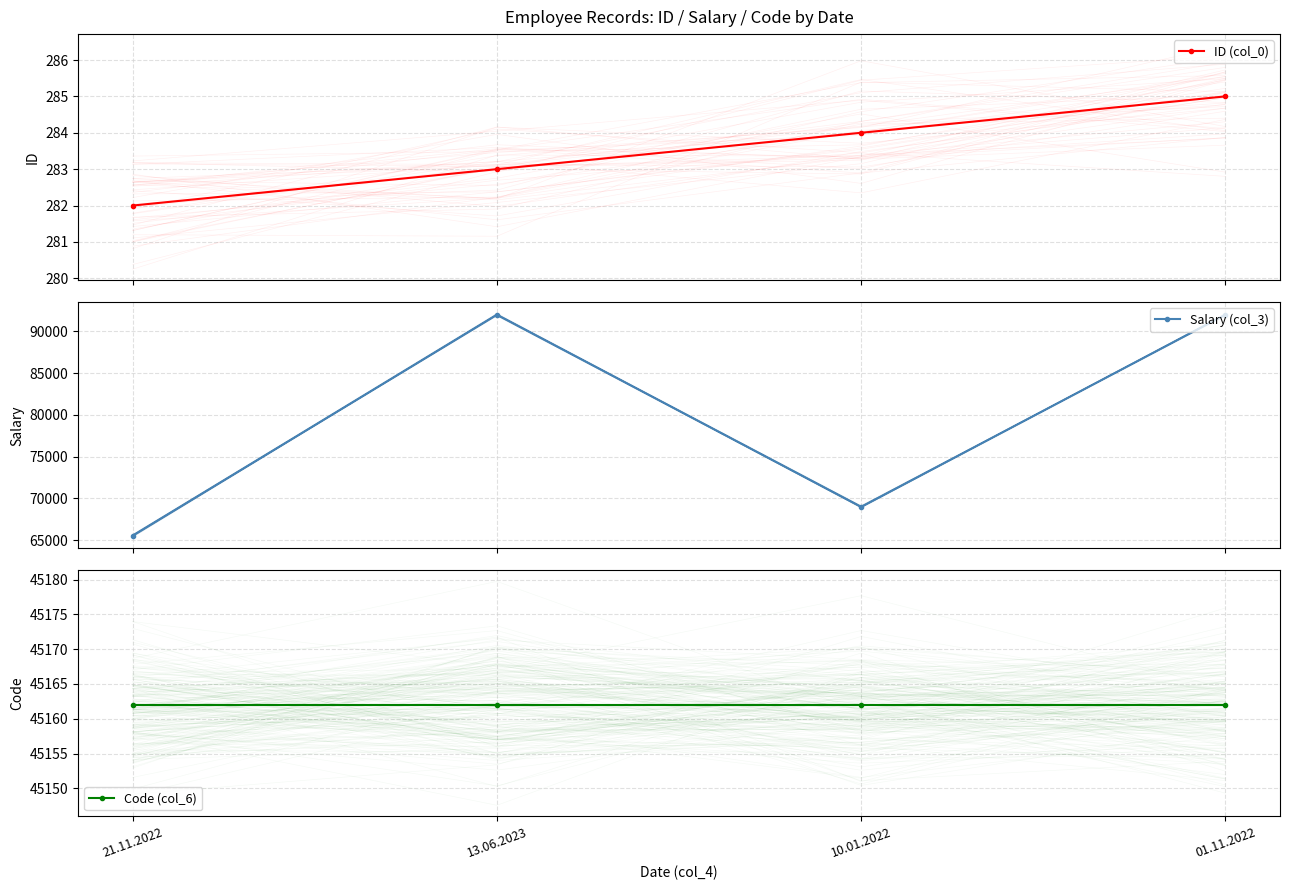

The Code (col_6) series shows 10884 at 13.06.2023. True or false?

False